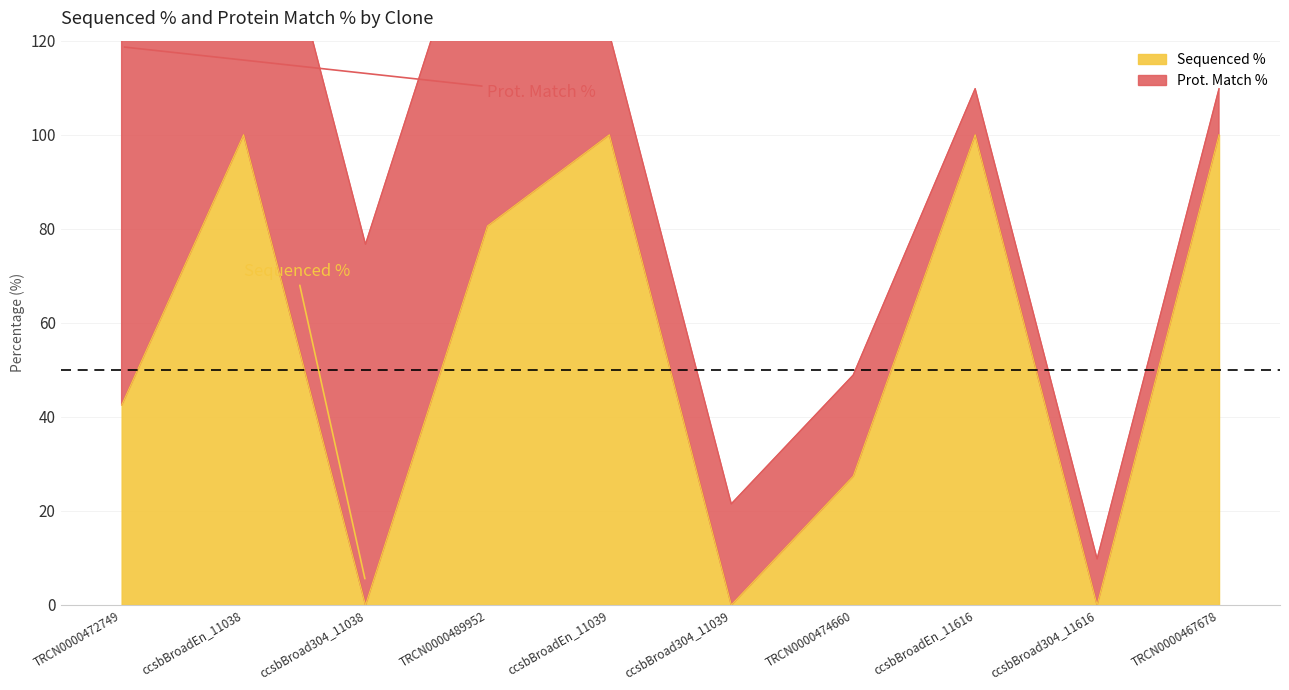

Reading left to right, what are all the values shown in this chart?

TRCN0000472749=42.5	ccsbBroadEn_11038=100.0	ccsbBroad304_11038=0.0	TRCN0000489952=80.6	ccsbBroadEn_11039=100.0	ccsbBroad304_11039=0.0	TRCN0000474660=27.4	ccsbBroadEn_11616=100.0	ccsbBroad304_11616=0.0	TRCN0000467678=100.0